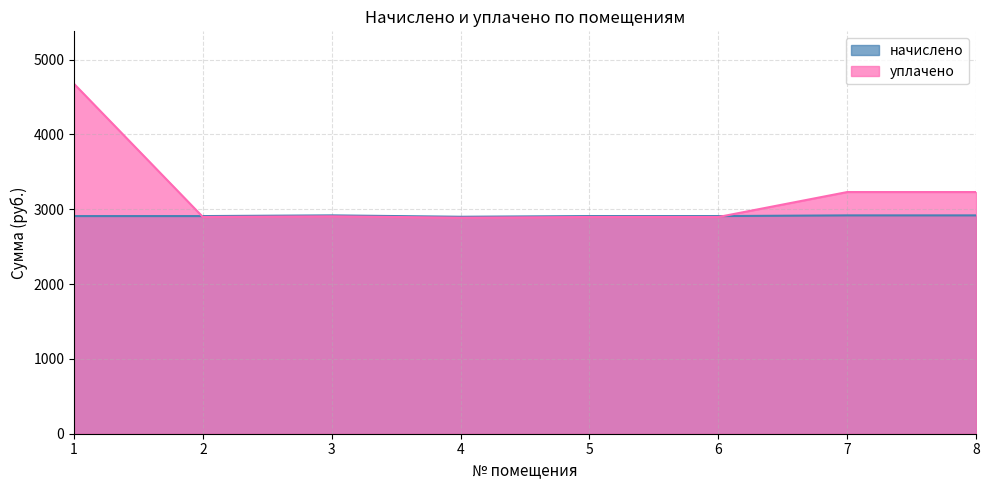

List the series in order of their overall mean, highest first.

уплачено, начислено